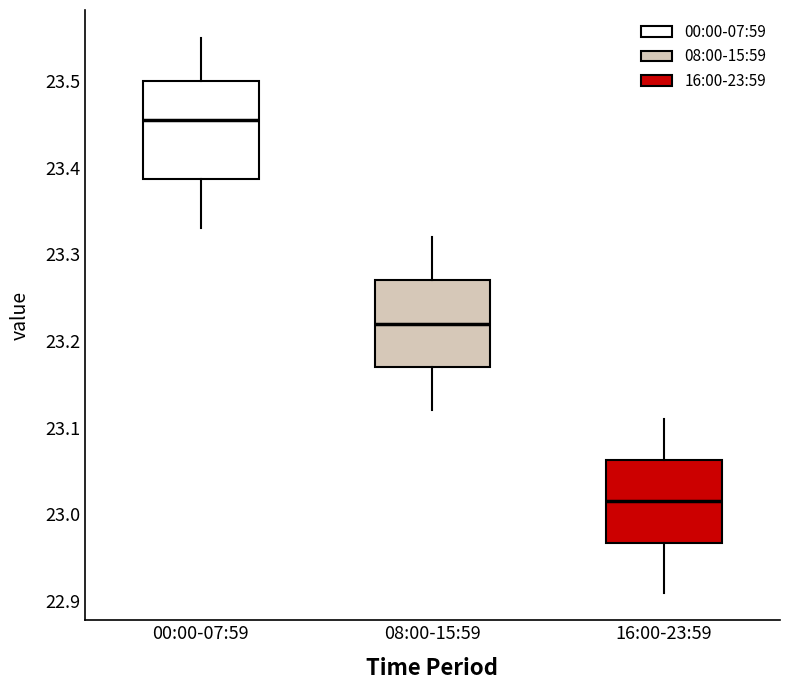

Where is the lower edge of the box for 08:00-15:59 on the y-axis? The values are not printed on the chart, so give them approximately, as read against the axis.

23.17